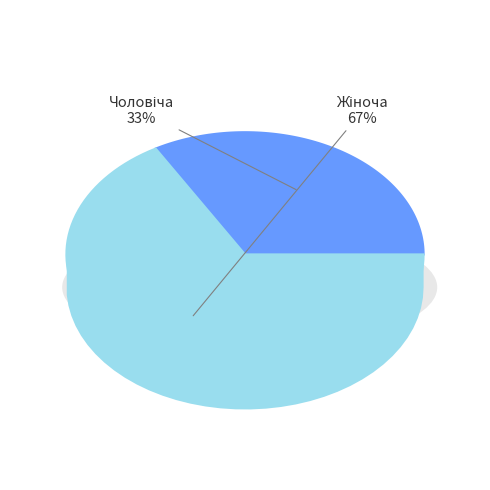

Does any single category account for the majority?

Yes